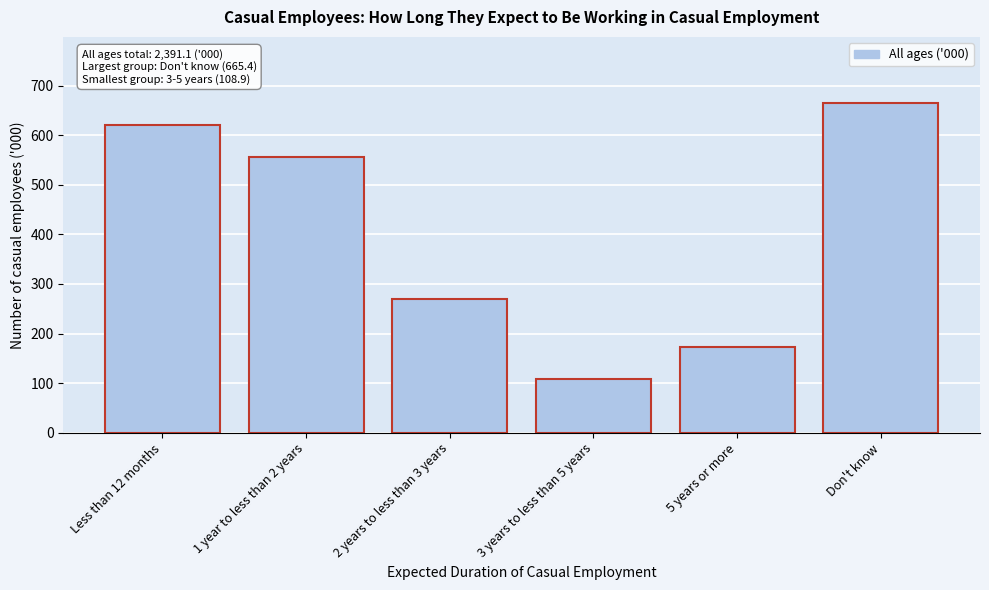

Reading left to right, list all the values displayed in this chart.

Less than 12 months=620.2	1 year to less than 2 years=555.8	2 years to less than 3 years=269.0	3 years to less than 5 years=108.9	5 years or more=171.8	Don't know=665.4